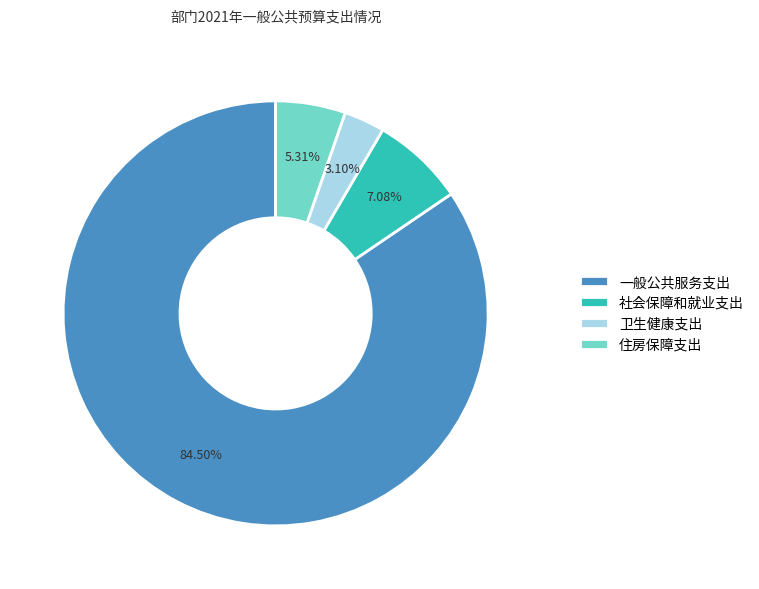

Count the number of slices in the pie.

4